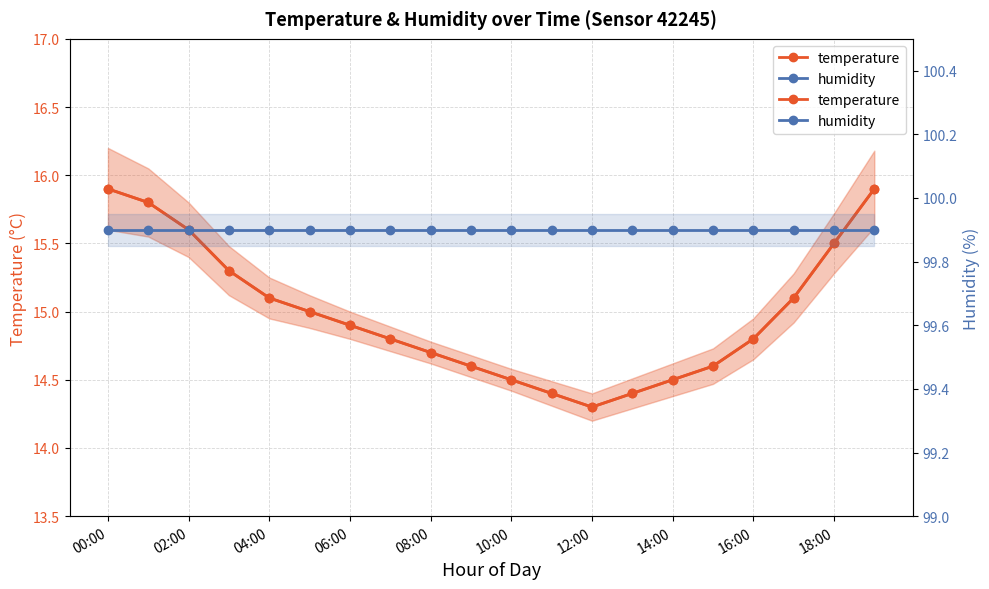

Between 08:00 and 10:00, which series saw the biggest shift?

temperature